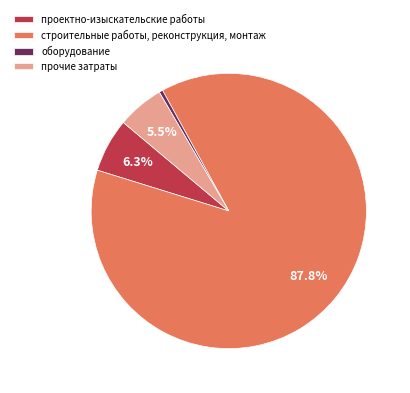

To the nearest percent, what percentage of the pie is проектно-изыскательские работы?

6%